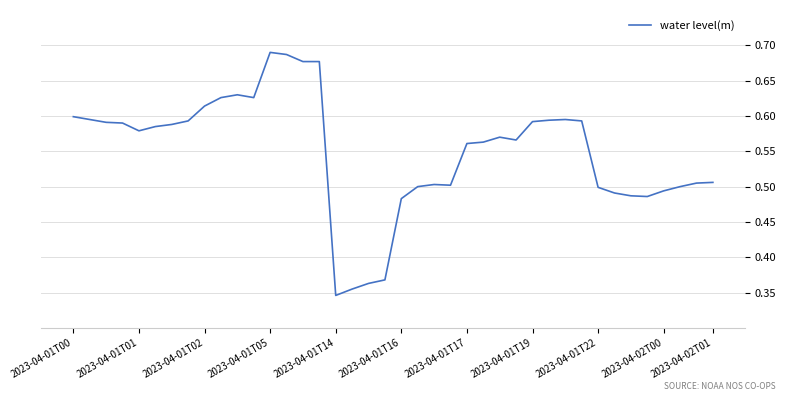

Does the chart display data point markers on the line(s)?

No